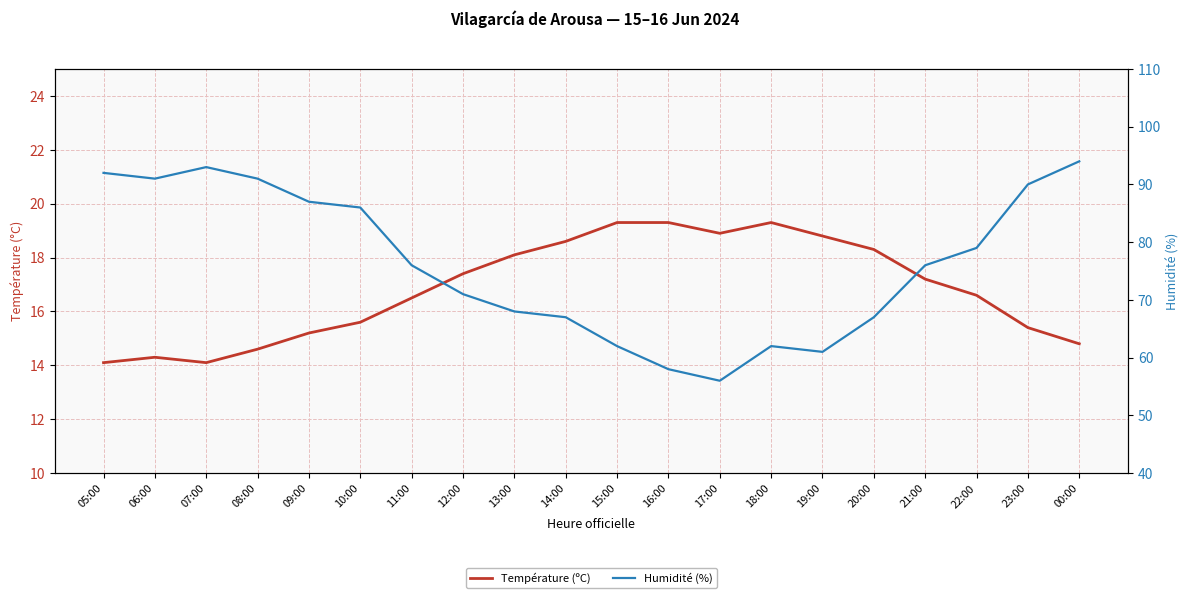

What is the value of the Température (ºC) point at the 4th from the left?

14.6